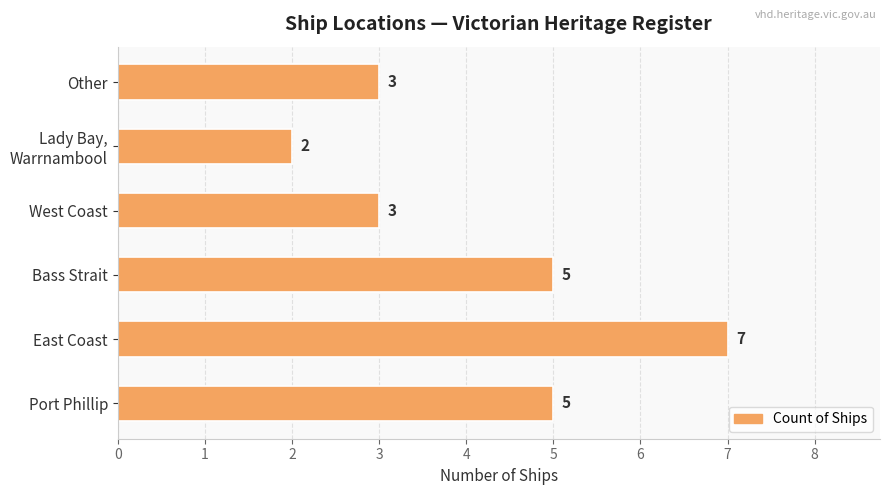

The value at Port Phillip is 5. True or false?

True